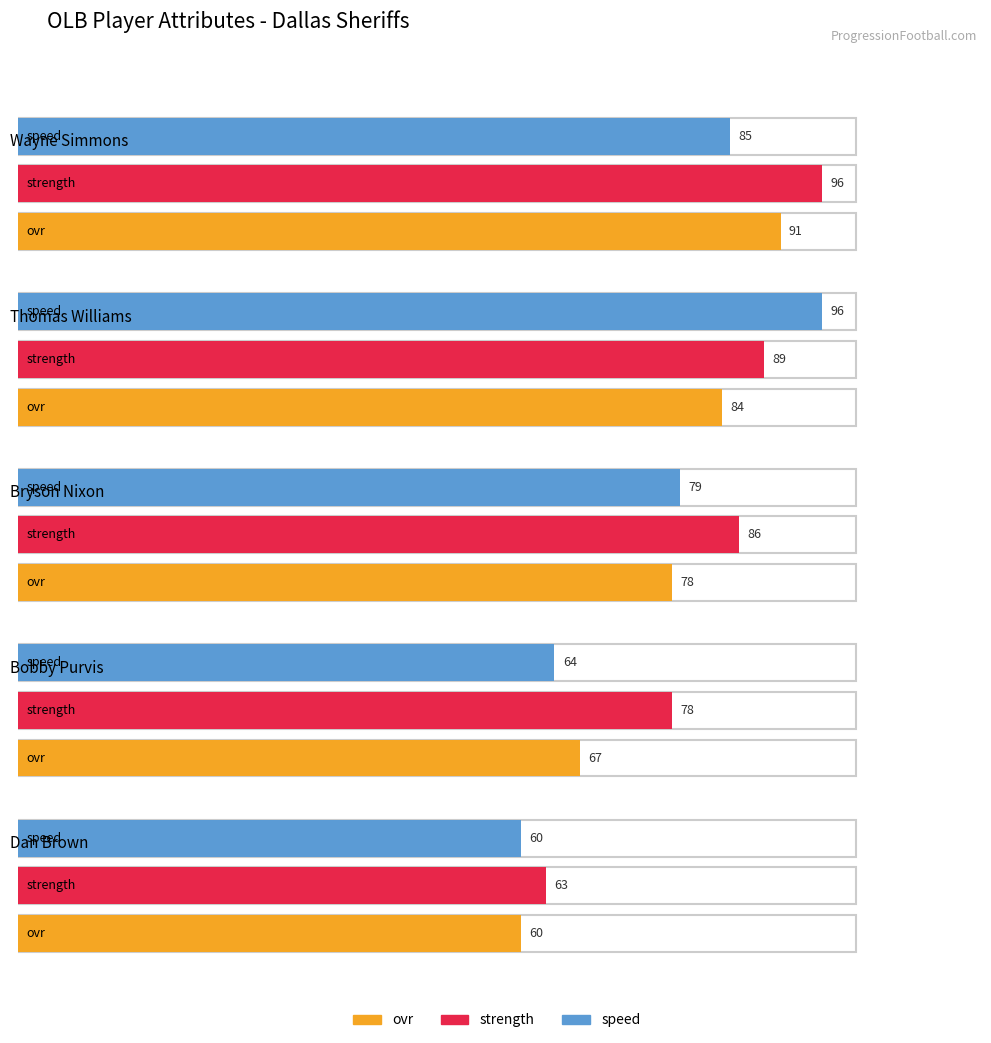

Reading right to left, transcribe all the data shown in this chart.

ovr: Dan Brown=60	Bobby Purvis=67	Bryson Nixon=78	Thomas Williams=84	Wayne Simmons=91
strength: Dan Brown=63	Bobby Purvis=78	Bryson Nixon=86	Thomas Williams=89	Wayne Simmons=96
speed: Dan Brown=60	Bobby Purvis=64	Bryson Nixon=79	Thomas Williams=96	Wayne Simmons=85